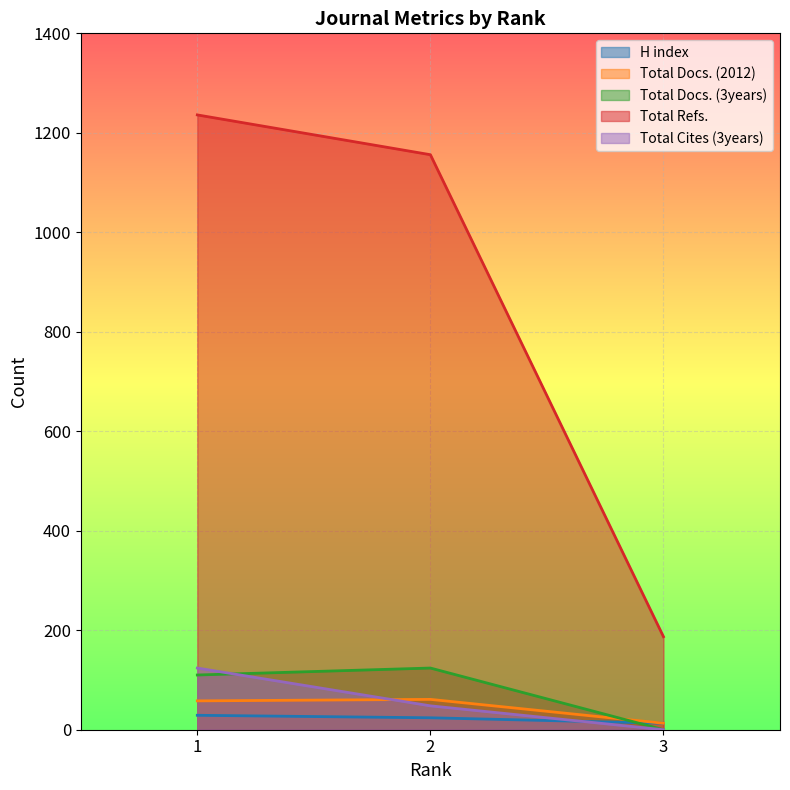

At which category is the sum across all series the highest?

1